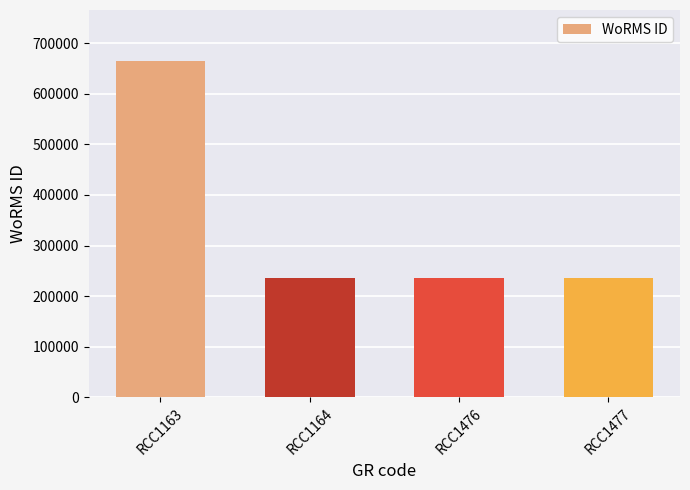

The value at RCC1164 is 409325. True or false?

False